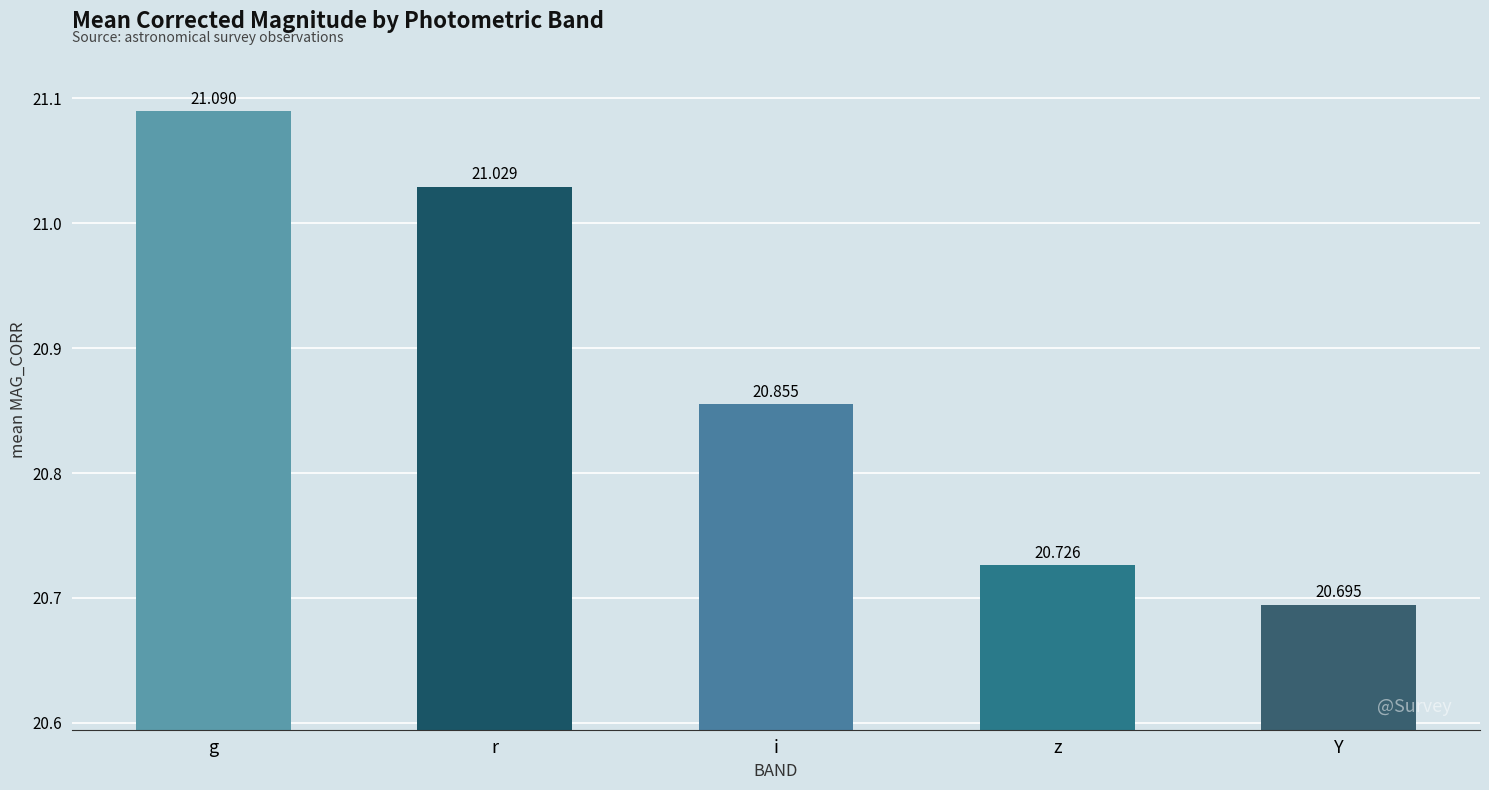

Which category has the highest value across all series?

g